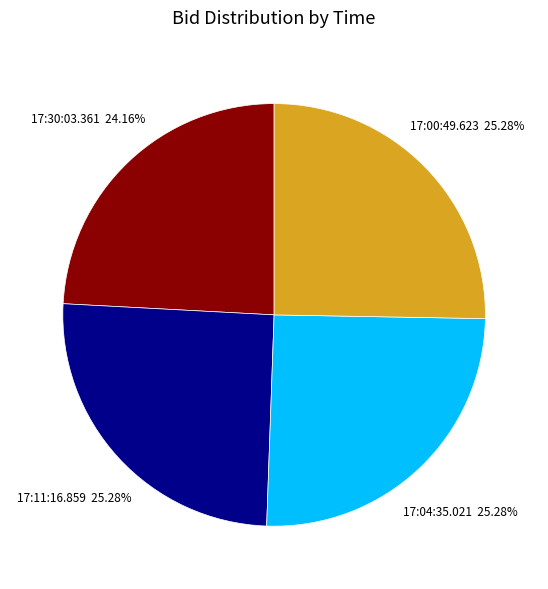

The 17:30:03.361 slice represents 24% of the pie. True or false?

True